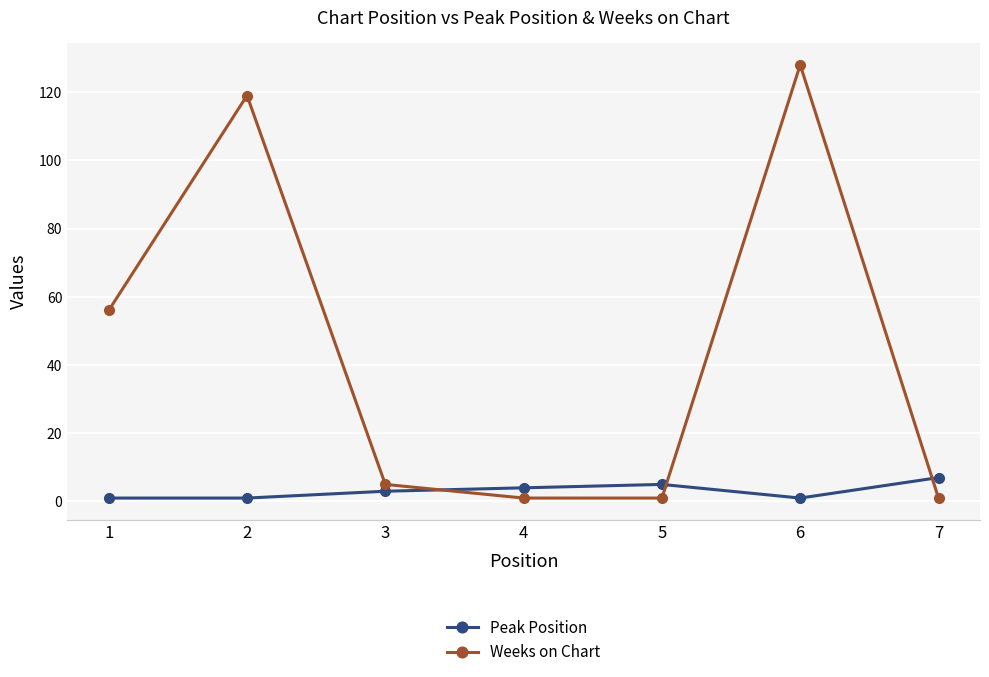

How many interior local peaks does the Weeks on Chart series have?

2